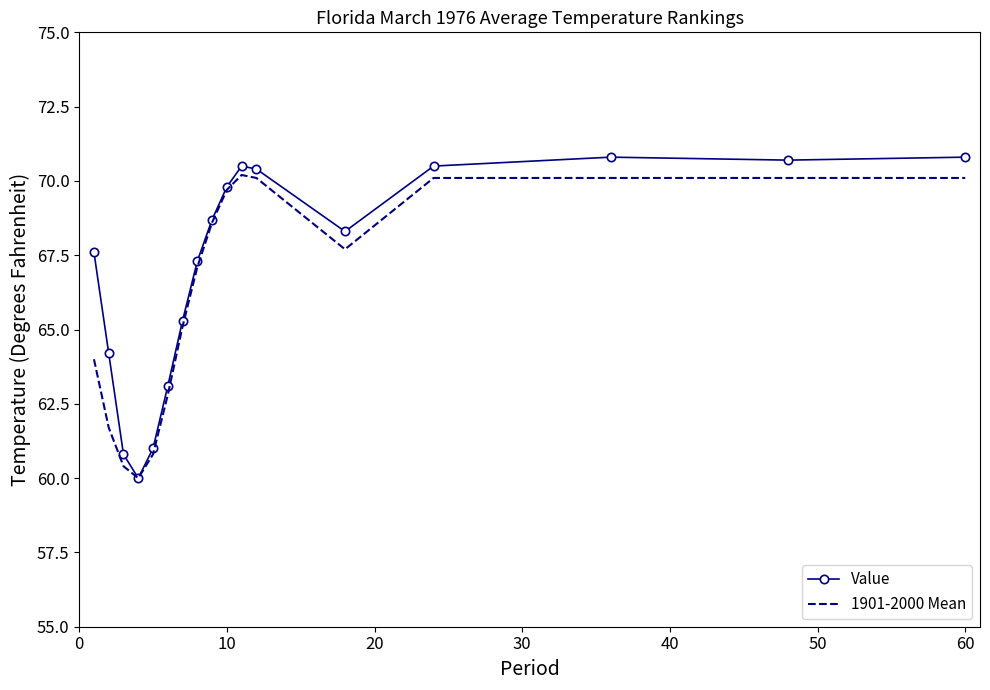

Which series has the widest spread of values?

Value